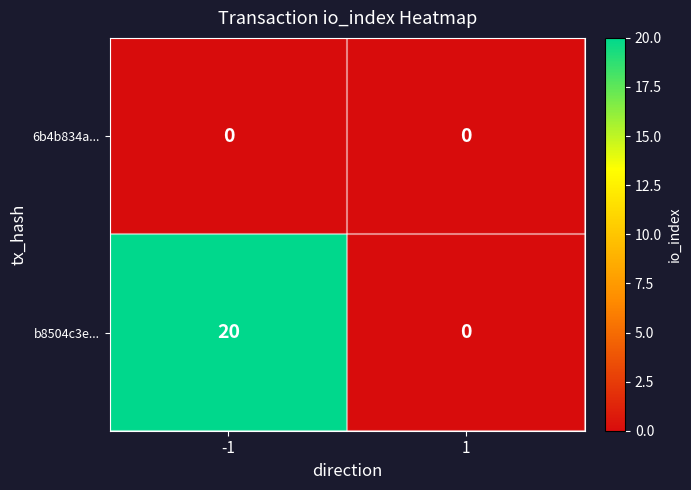

Is the value of b8504c3e... at -1 greater than the value of 6b4b834a... at -1?

Yes